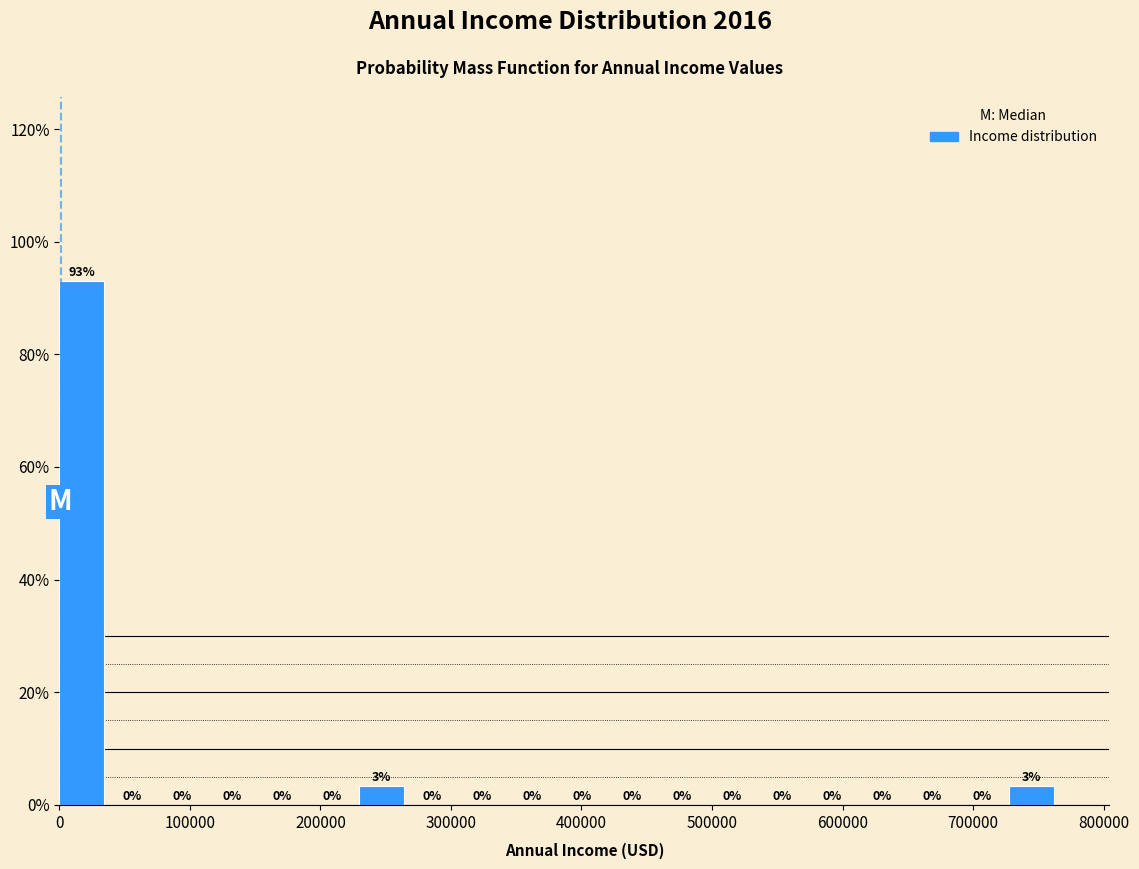

Read against the x-axis, roughly where is the centre of the tallest bar?

20000